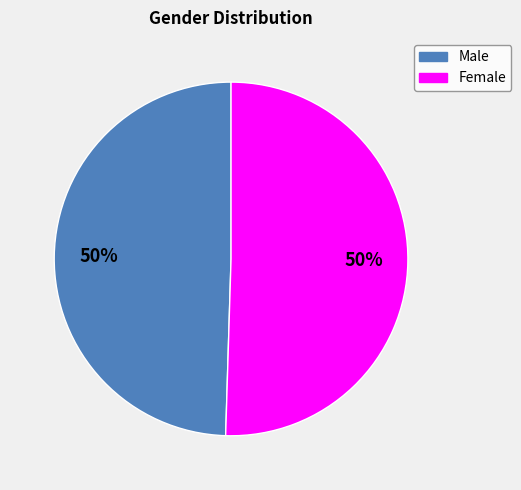

To the nearest percent, what percentage of the pie is Female?

50%